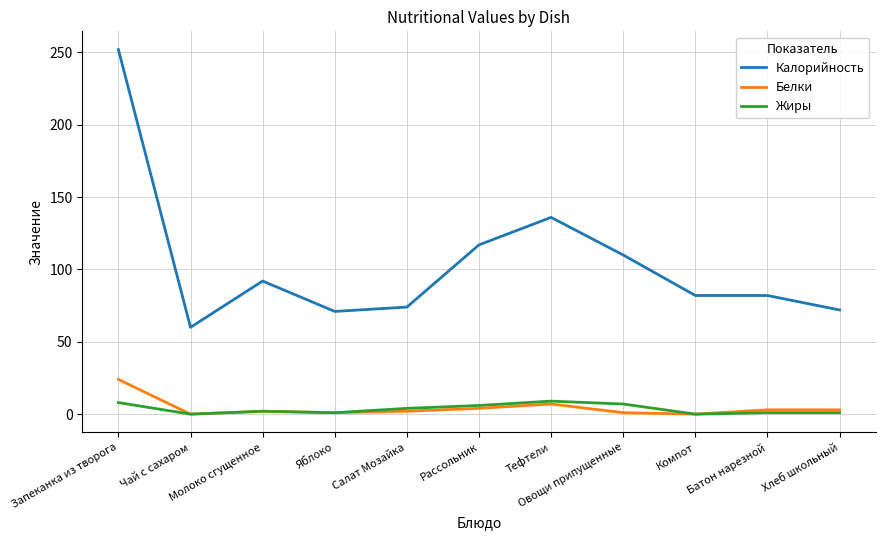

True or false: Белки and Калорийность cross at least once.

False